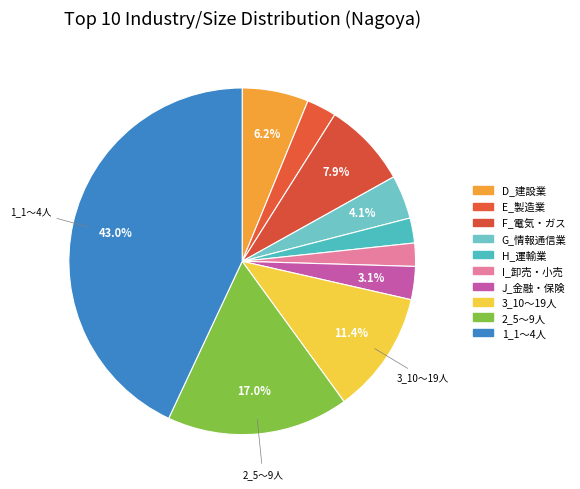

Count the number of slices in the pie.

10